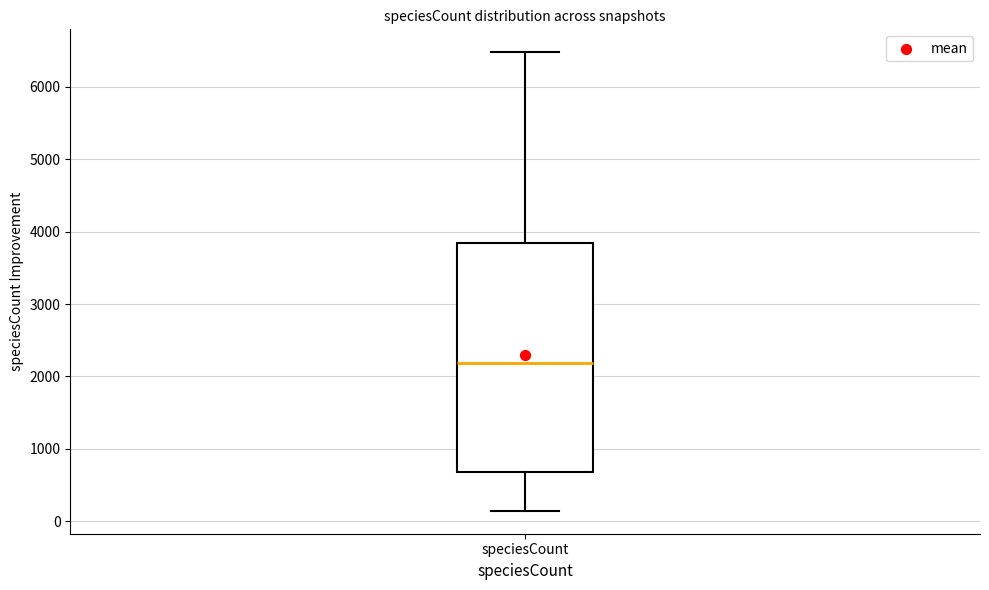

Read this box plot against the y-axis: the position of the median line, the range covered by the box, and the ends of both whiskers. The values are not printed on the chart, so give them approximately, as read against the axis.

median 2200, box 700 to 3800, whiskers 100 to 6500